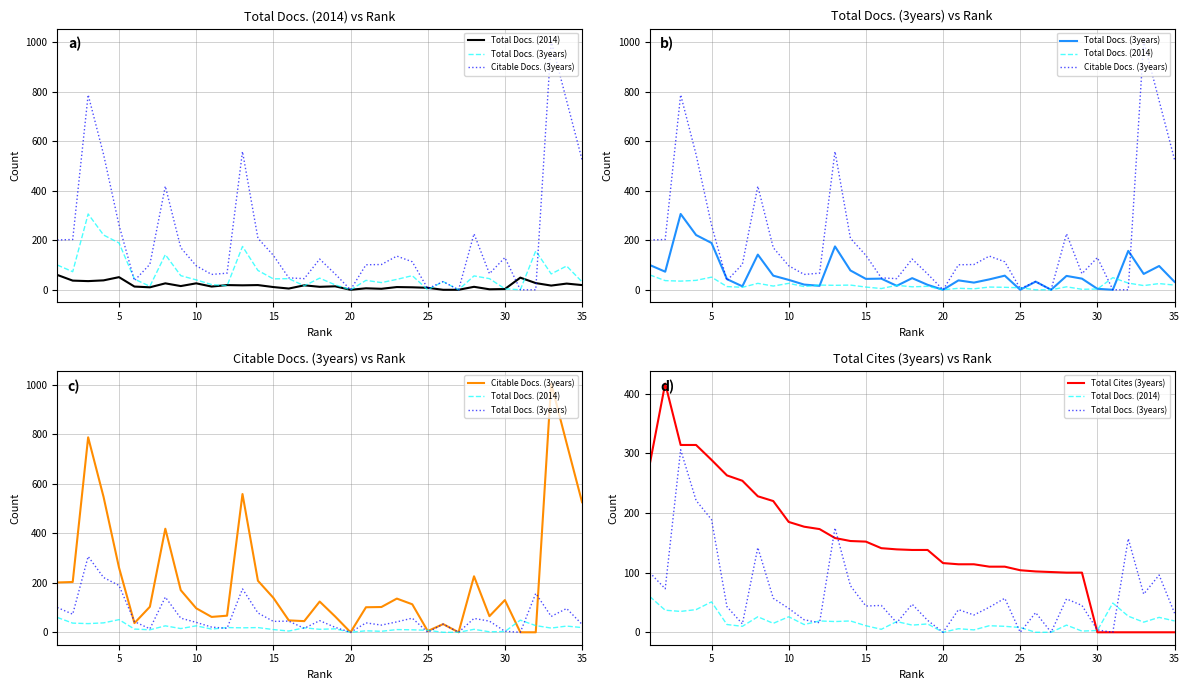

True or false: Total Cites (3years) and Total Docs. (3years) cross at least once.

True